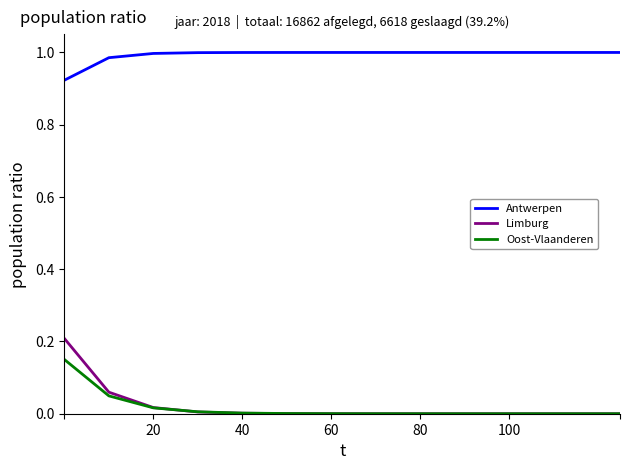

Which series has the largest total across all categories?

Antwerpen